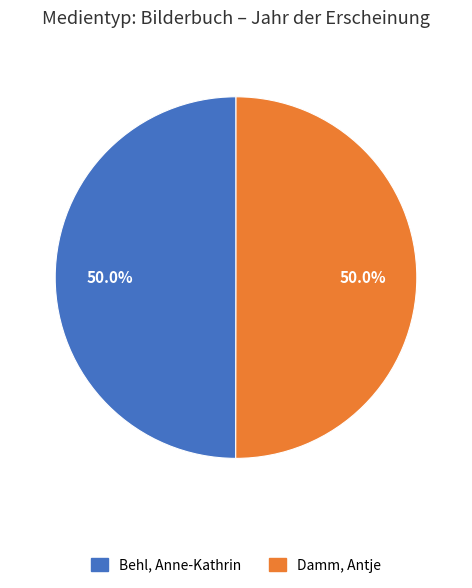

Approximately how many times larger is the value at Behl, Anne-Kathrin compared to Damm, Antje?

1.0